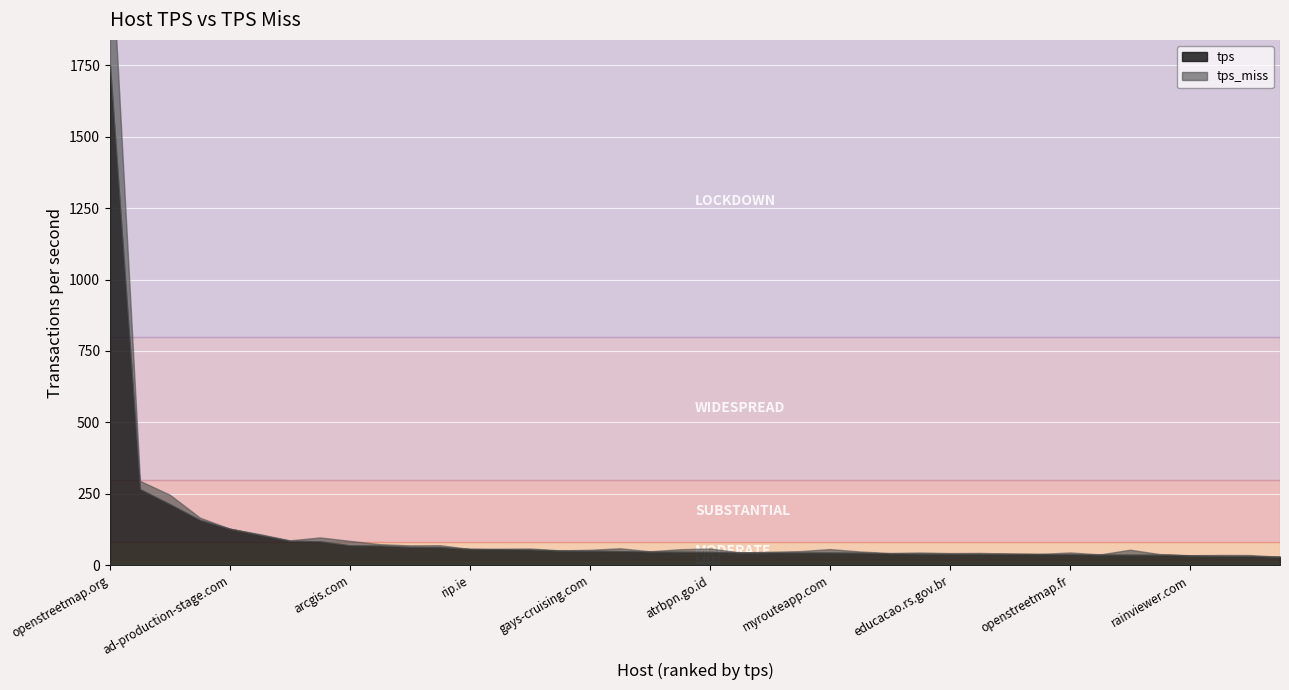

Which category has the highest value in the tps_miss series?

openstreetmap.org